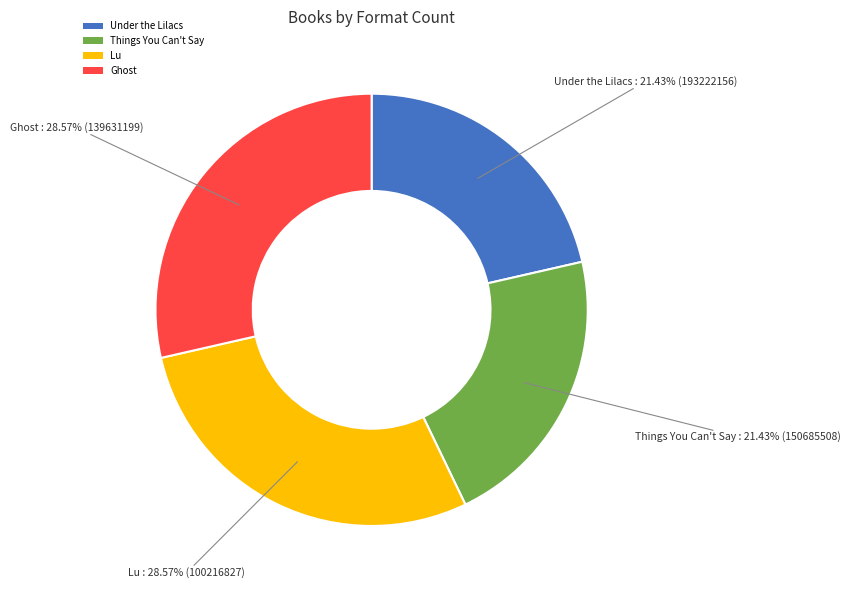

How much of the chart is everything except Ghost?

71.4%